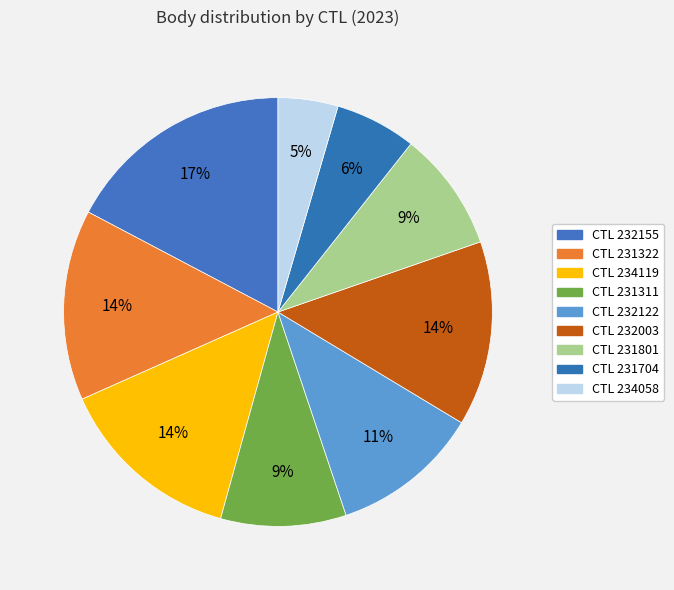

Is there any slice that represents more than half of the pie?

No